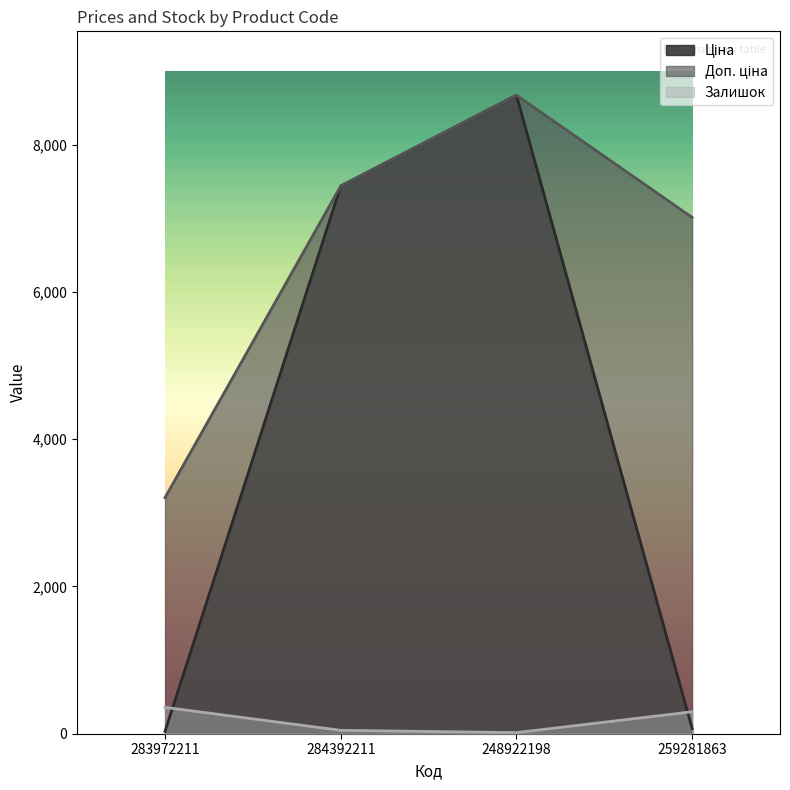

What is the smallest value displayed?

15.0